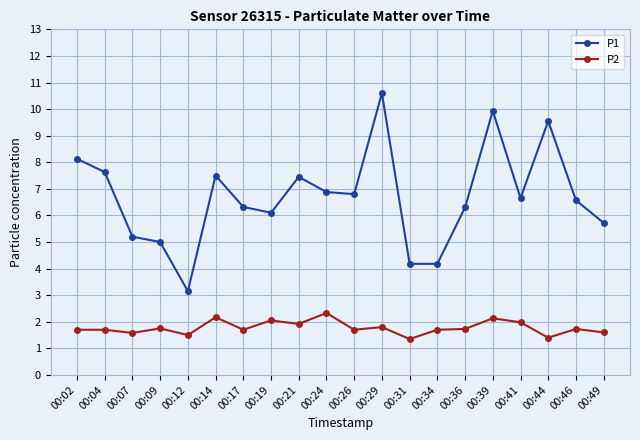

True or false: P2 has a value of 0.6 at 00:39.

False